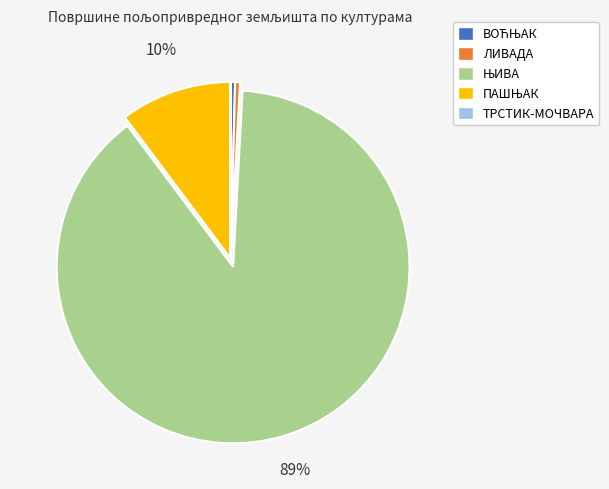

Is it true that ЛИВАДА is 0% of the pie?

True